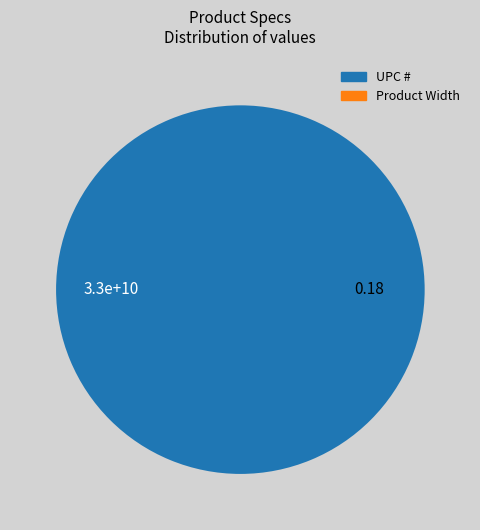

Which category has the biggest portion of the pie?

UPC #